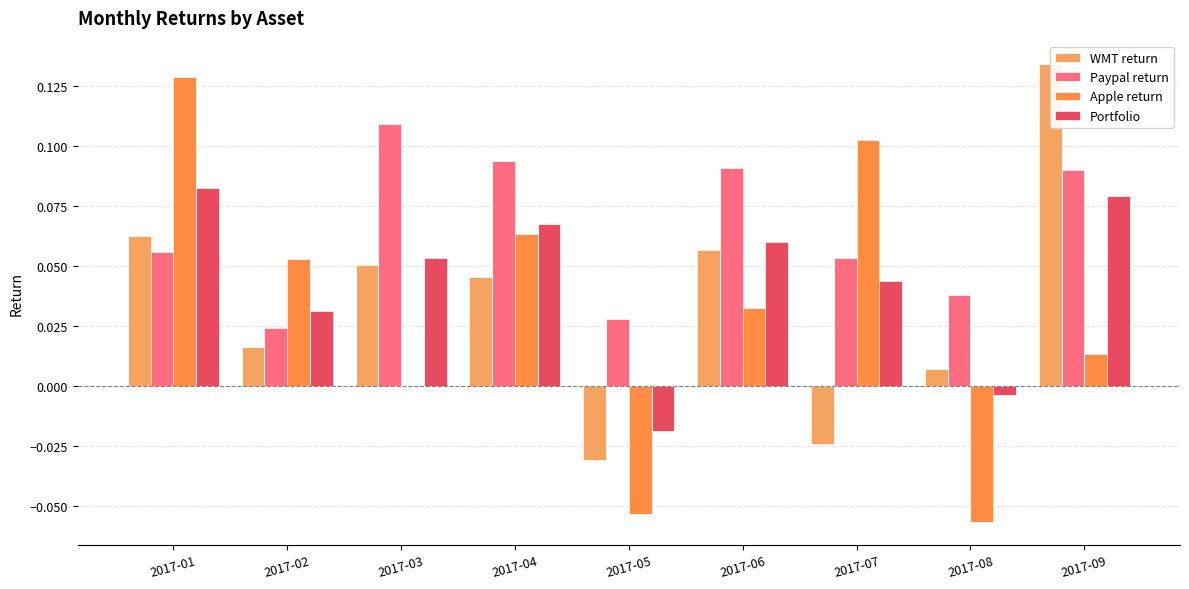

List the series in order of their peak value, lowest first.

Portfolio, Paypal return, Apple return, WMT return